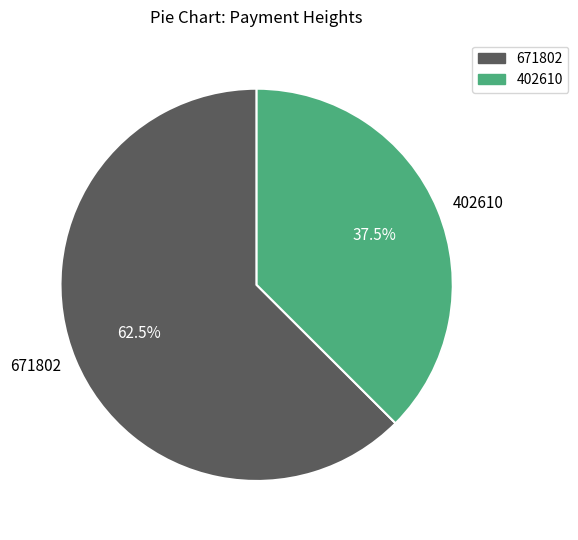

Which has a higher value, 402610 or 671802?

671802